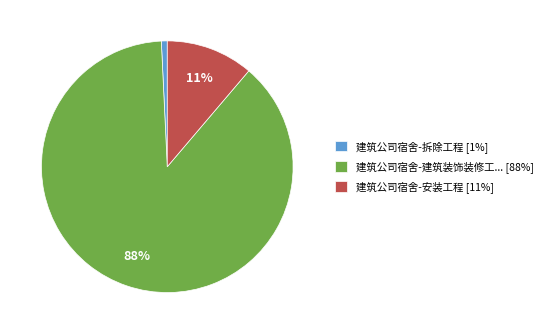

To the nearest percent, what is the difference between the largest and smallest slice percentages?

87%